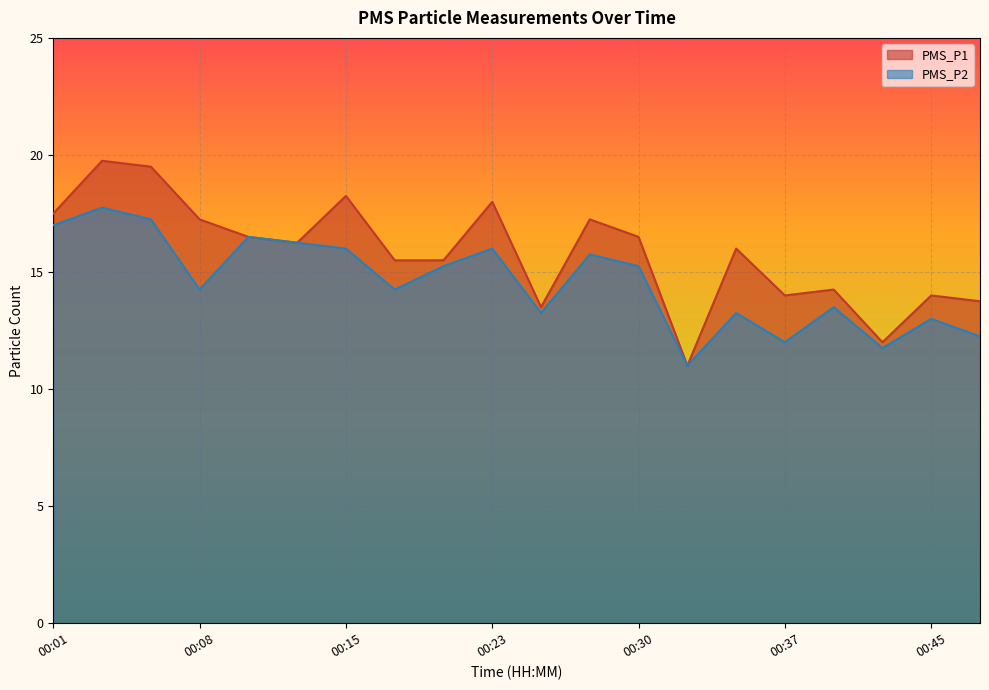

At which category does PMS_P1 reach its first local valley?

00:13